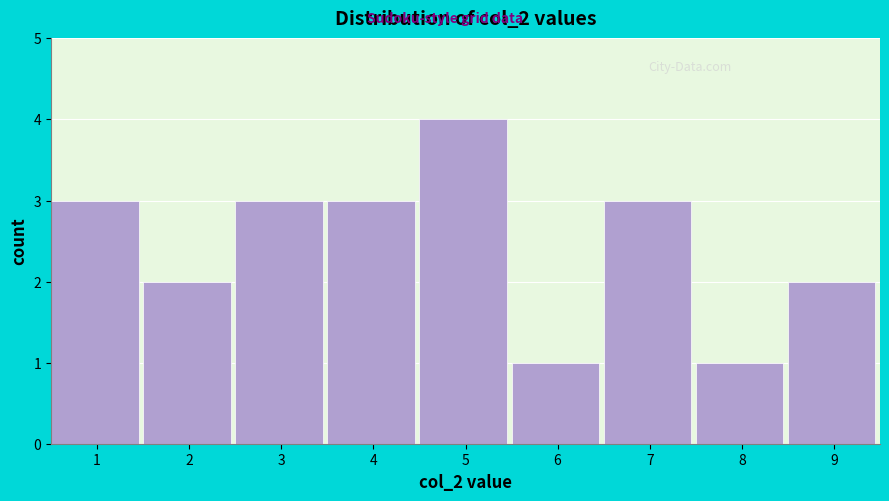

Reading left to right, transcribe this chart: for each bar, give the range it covers on the x-axis and its height. The values are not printed on the chart, so give them approximately, as read against the axis.

0.5 to 1.5: 3
1.5 to 2.5: 2
2.5 to 3.5: 3
3.5 to 4.5: 3
4.5 to 5.5: 4
5.5 to 6.5: 1
6.5 to 7.5: 3
7.5 to 8.5: 1
8.5 to 9.5: 2